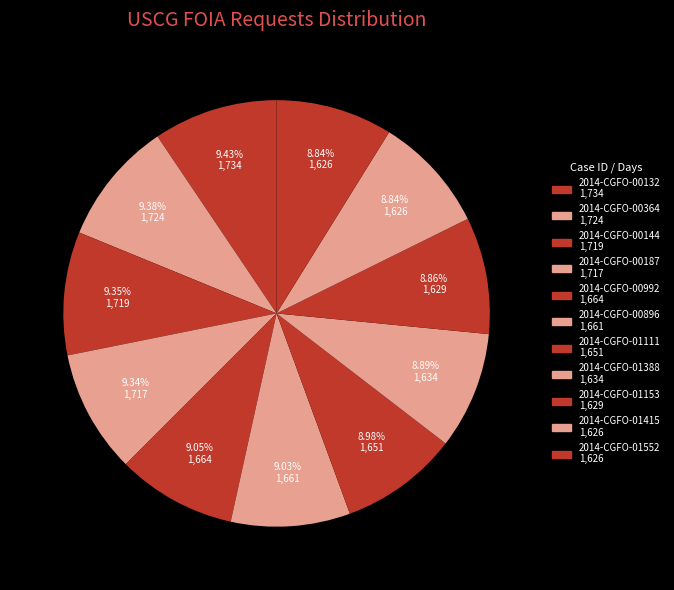

To the nearest percent, what is the difference between the largest and smallest slice percentages?

1%